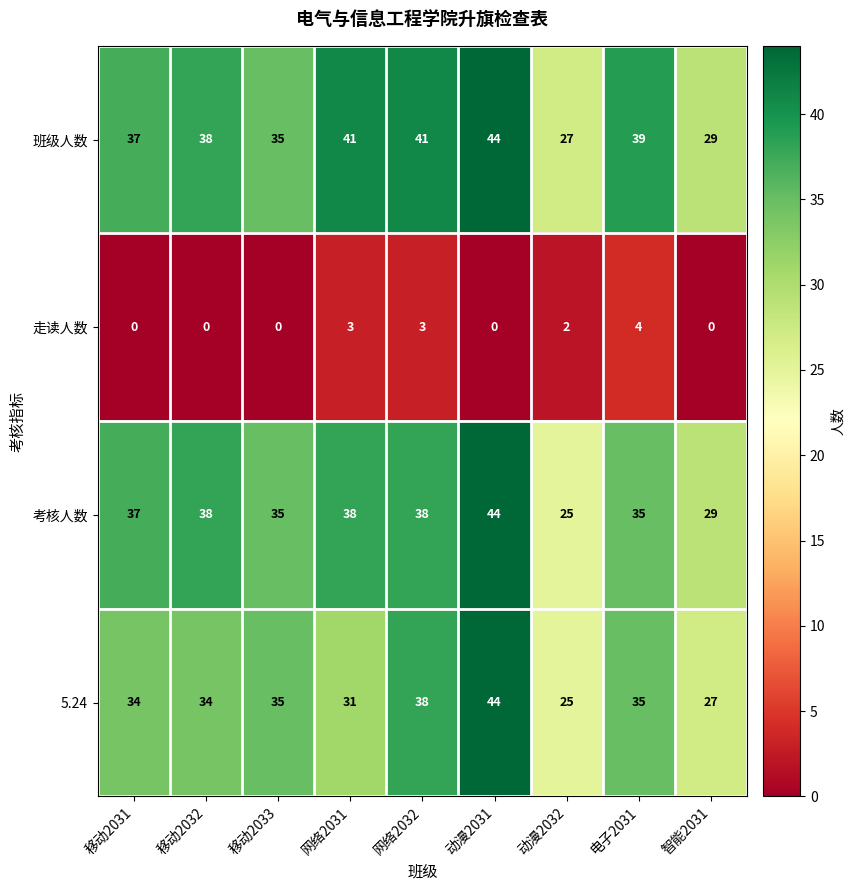

What is the difference between the highest and lowest values at 网络2031?

38